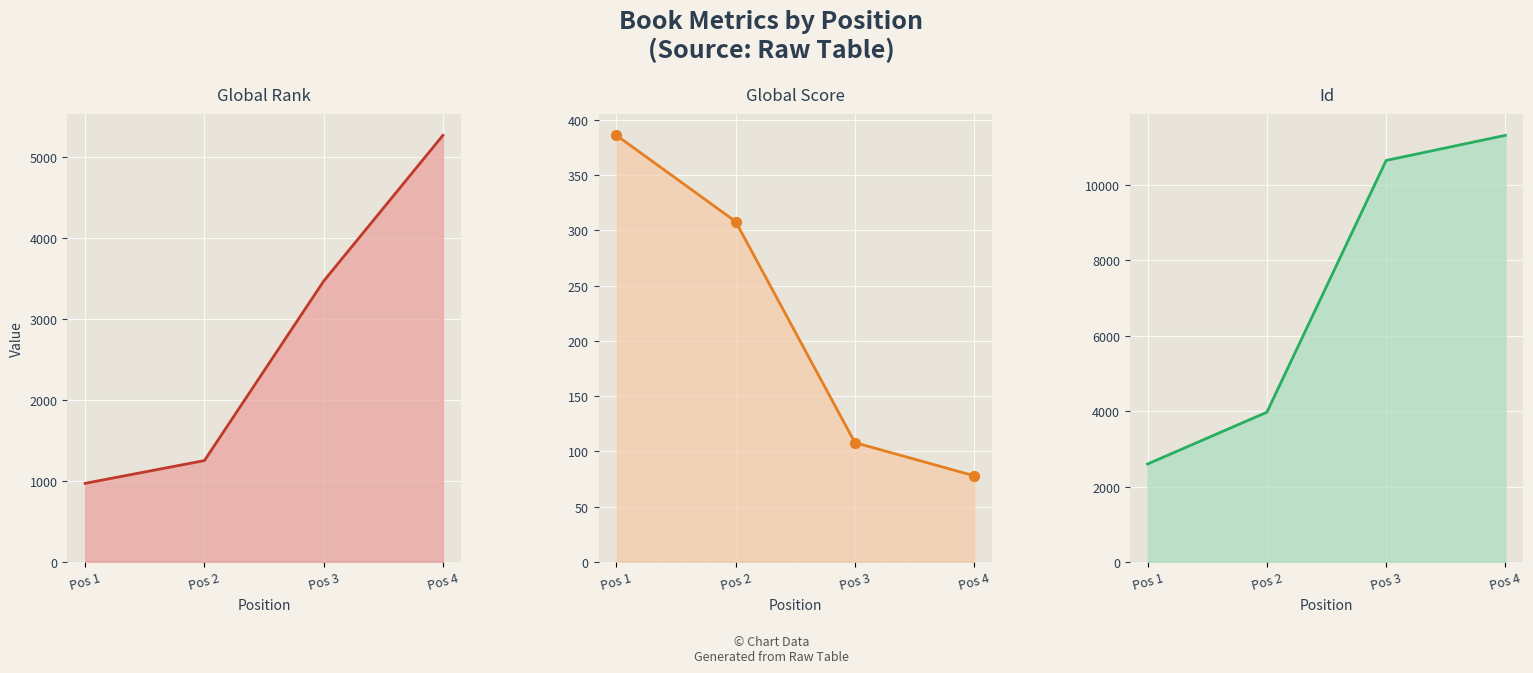

Which series reaches the minimum Y coordinate?

Global Score